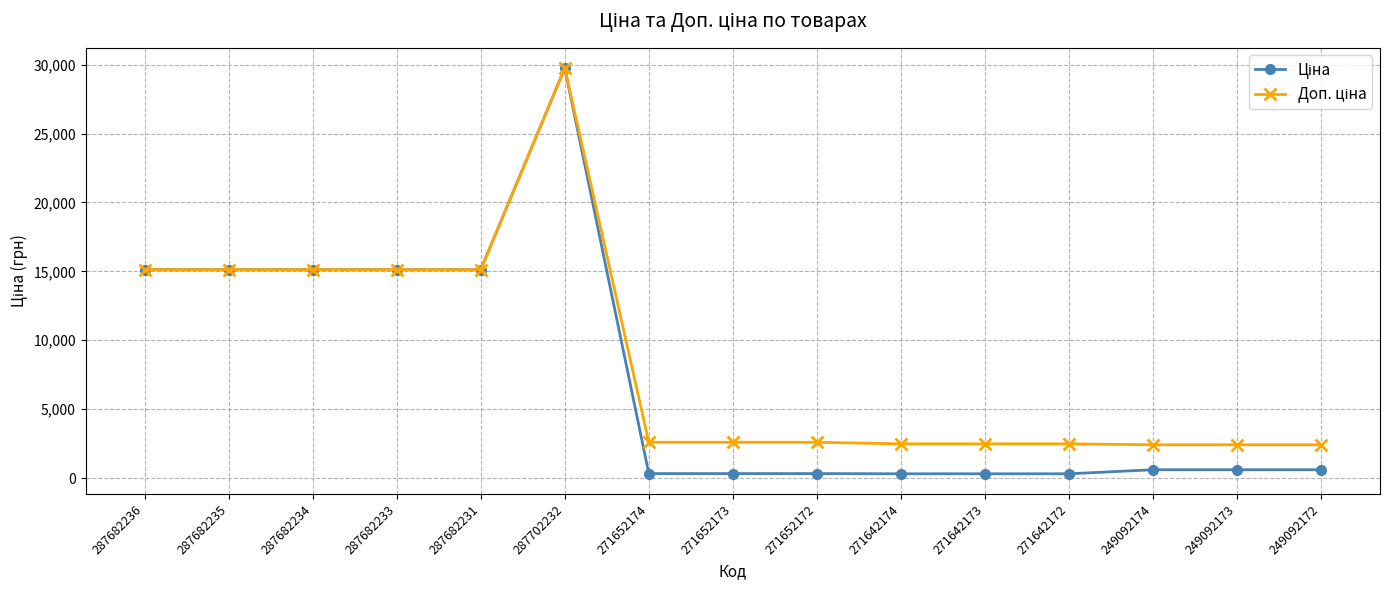

At how many categories does at least one series exceed 12422?

6